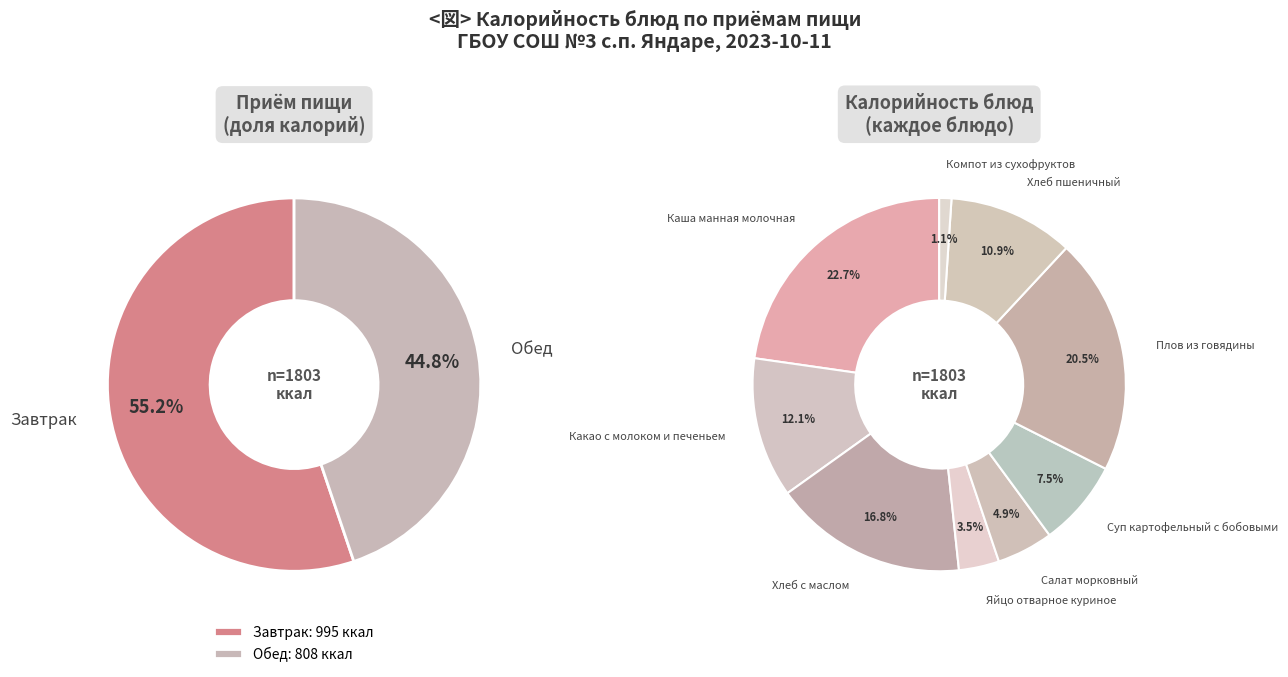

How many segments does this pie chart have?

9